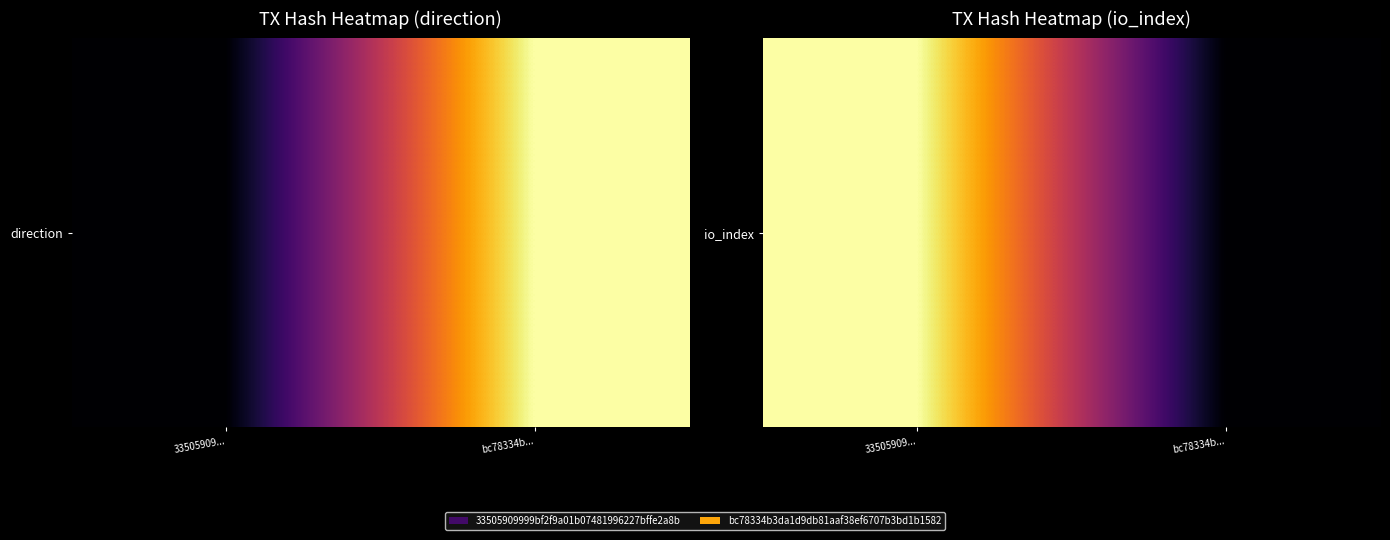

Rank the categories by value from highest to lowest.

33505909..., bc78334b...